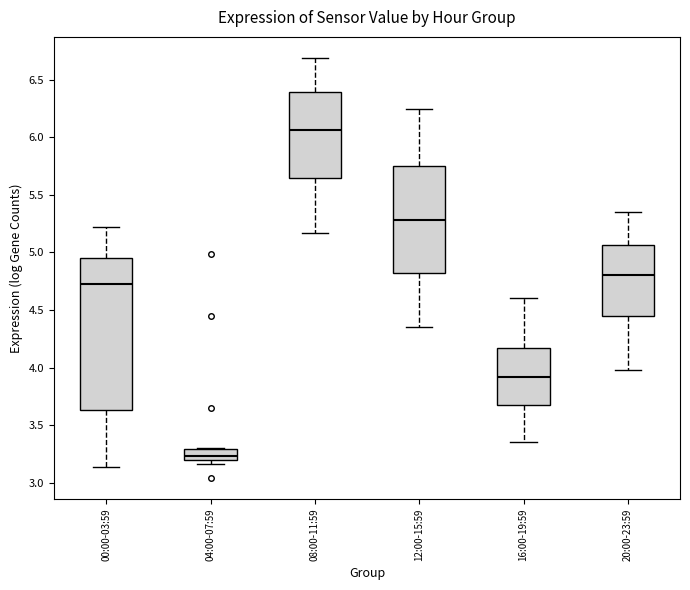

Where does the upper whisker of the box for 12:00-15:59 end on the y-axis? The values are not printed on the chart, so give them approximately, as read against the axis.

6.25